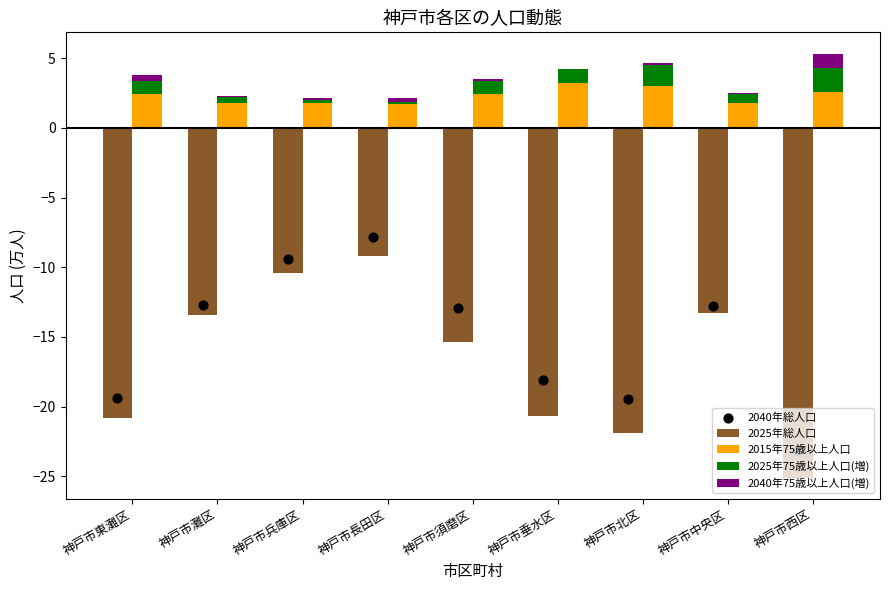

Which series contains the highest Y value?

2015年75歳以上人口